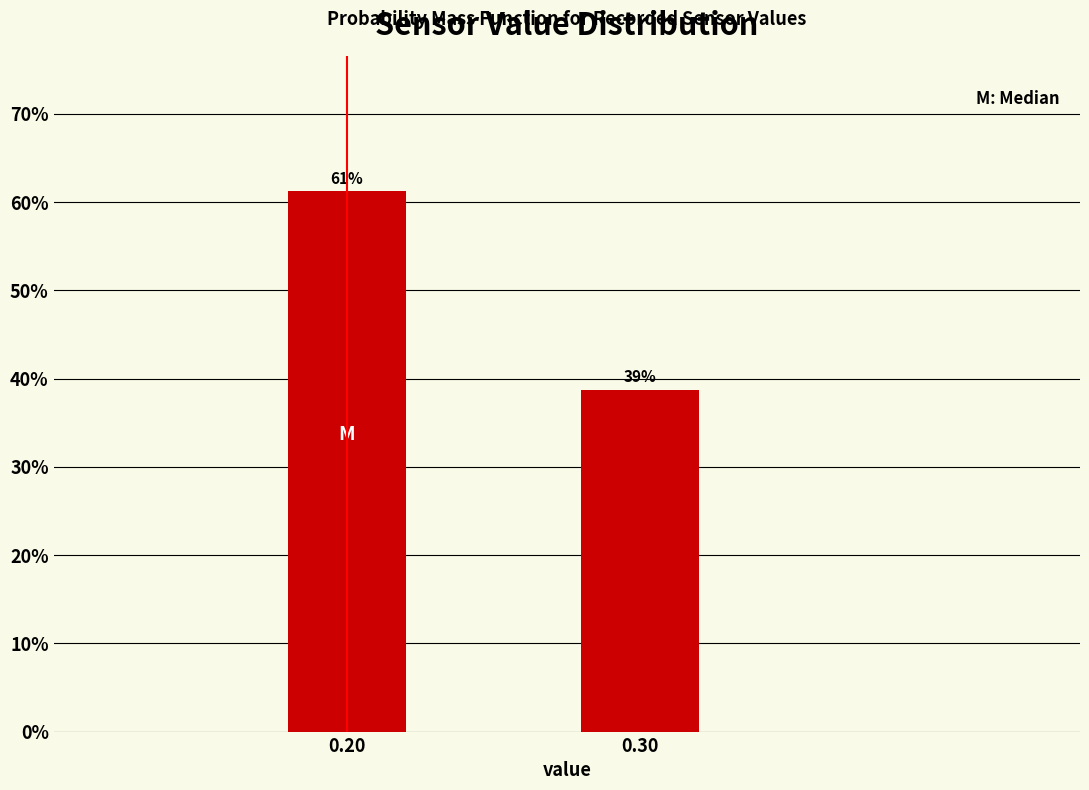

List the labels in order of value, largest first.

0.20, 0.30